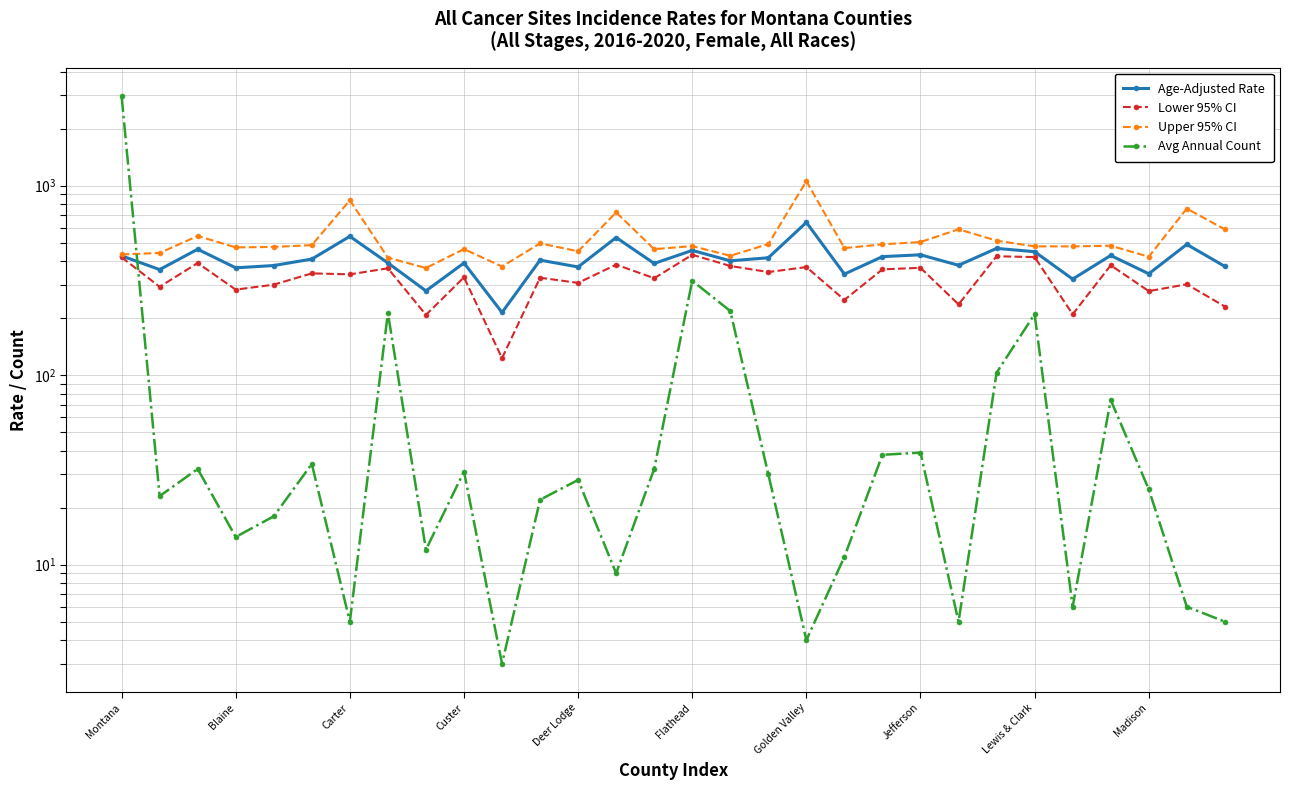

Rank the series at Montana from highest to lowest value.

Avg Annual Count, Upper 95% CI, Age-Adjusted Rate, Lower 95% CI